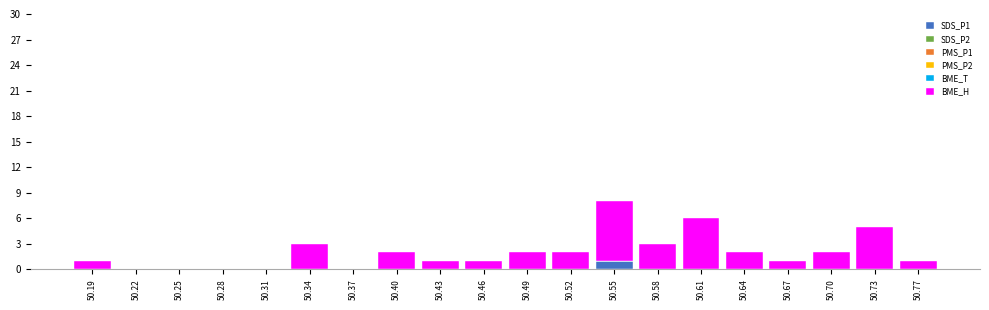

What is the total height of the stacked bar covering 50.415 to 50.445 on the x-axis? Neither the bar edges nor the heights are printed on the chart, so give them approximately, as read against the axes.

1